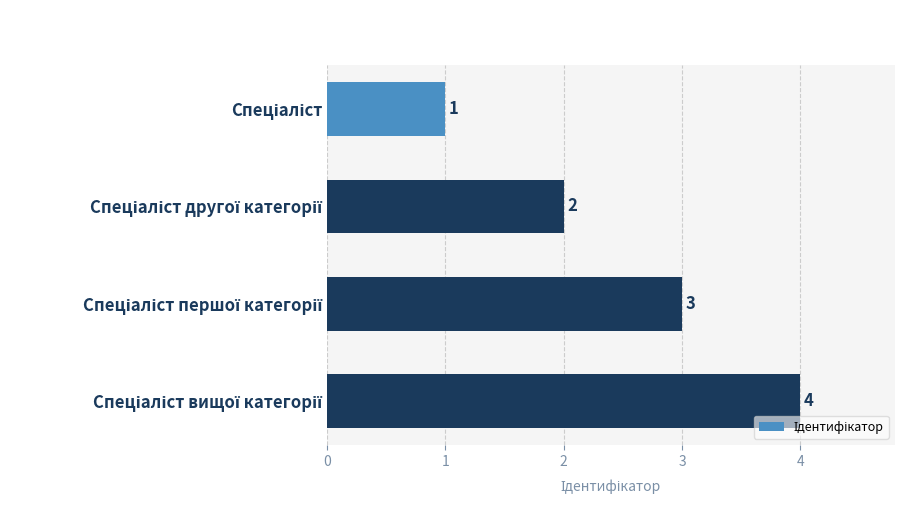

Does the chart contain any negative values?

No